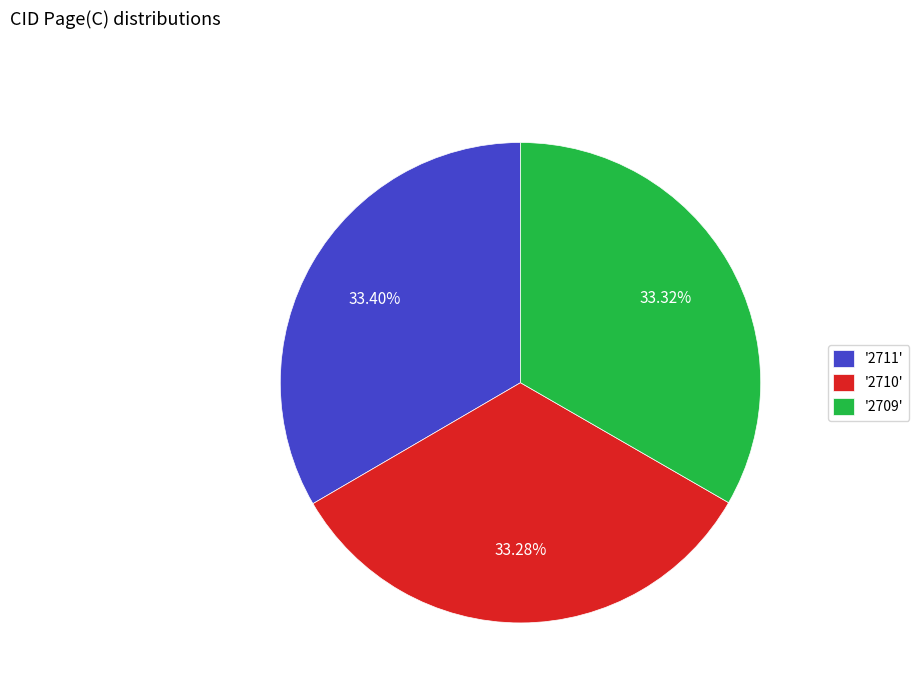

How many slices are in this pie chart?

3